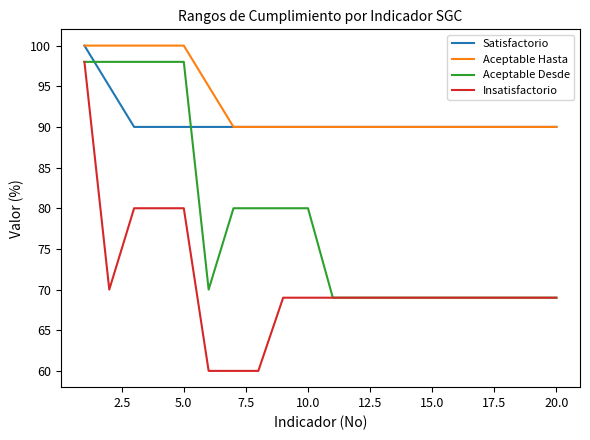

After their last crossing, which series has the higher values: Satisfactorio or Aceptable Desde?

Satisfactorio